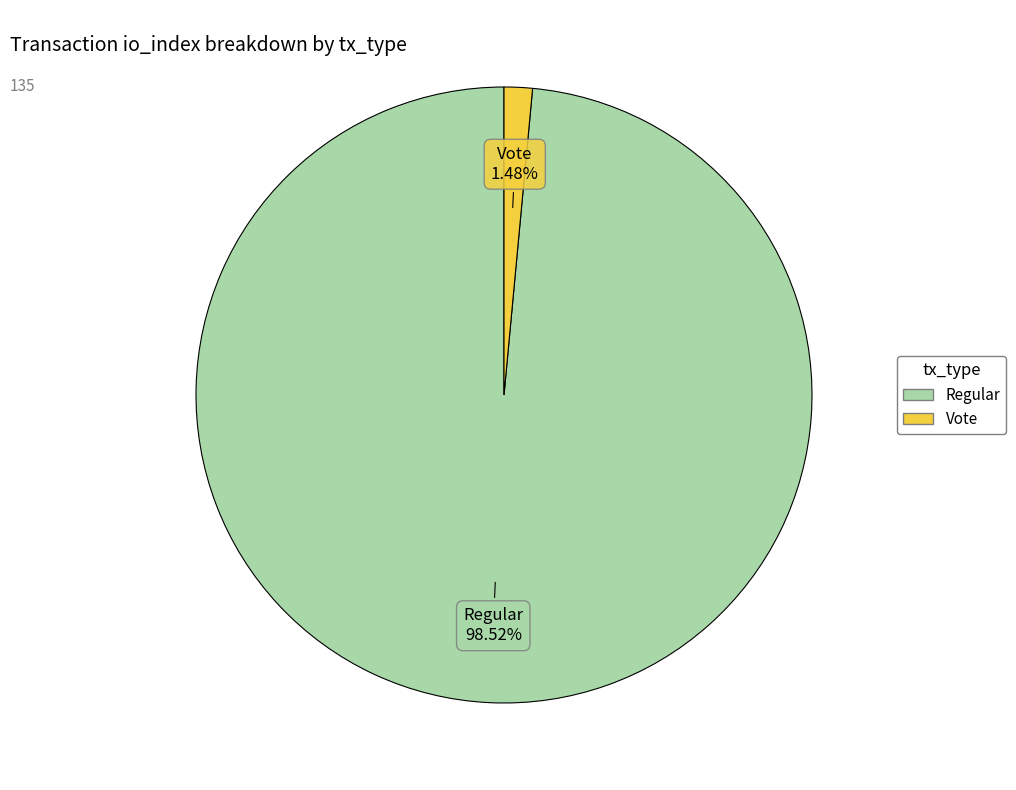

Rank the categories by value from highest to lowest.

Regular, Vote